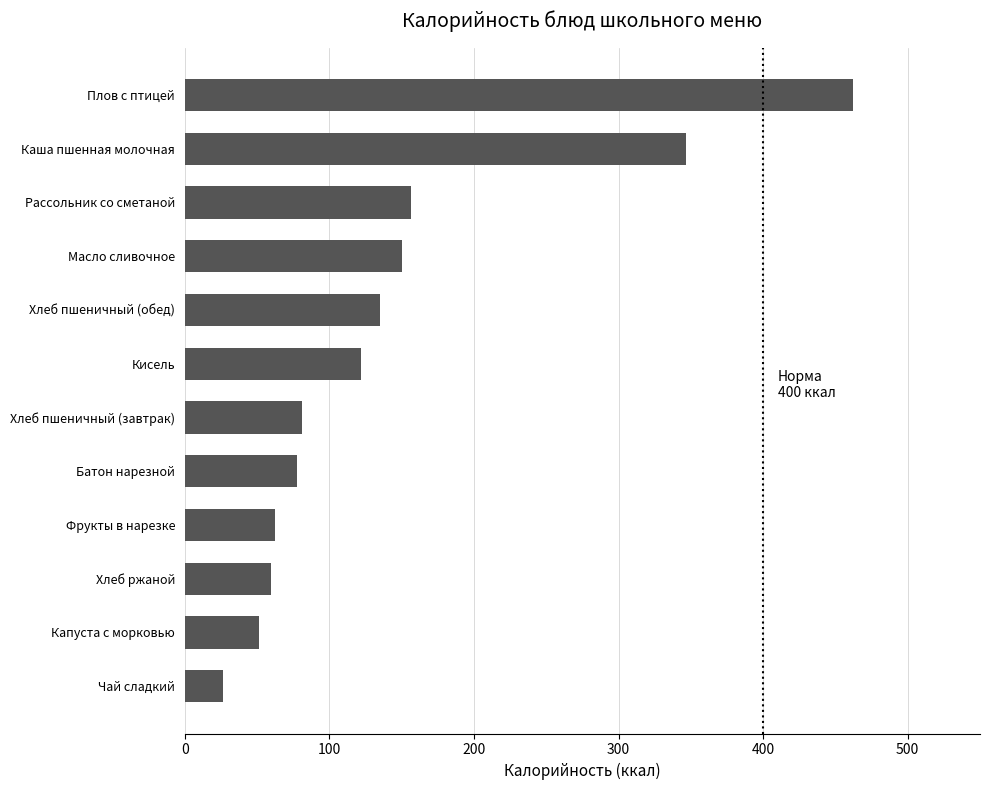

How many bars are there in total?

12